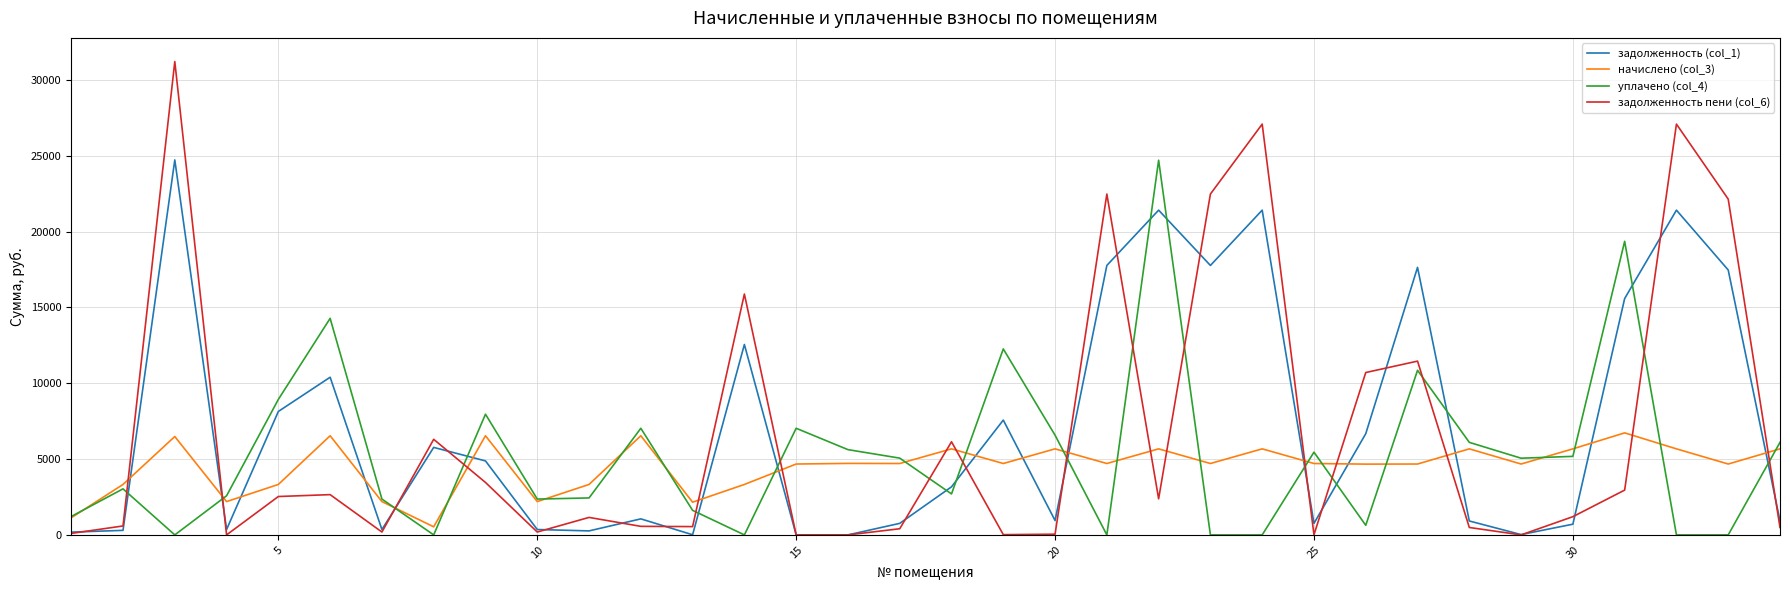

What is the maximum value shown in the chart?

31217.2